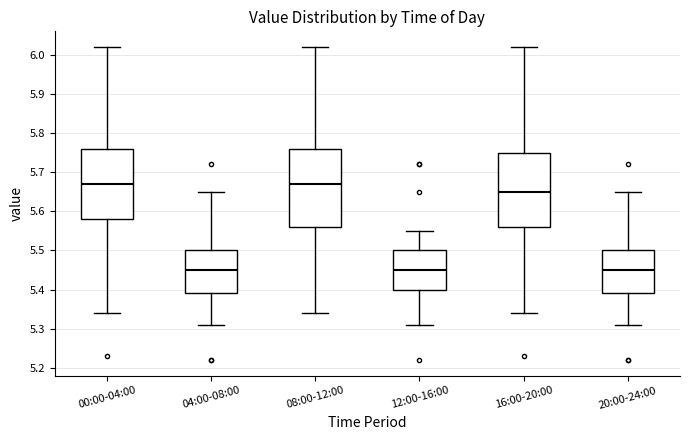

Where does the lower whisker of the box for 12:00-16:00 end on the y-axis? The values are not printed on the chart, so give them approximately, as read against the axis.

5.31